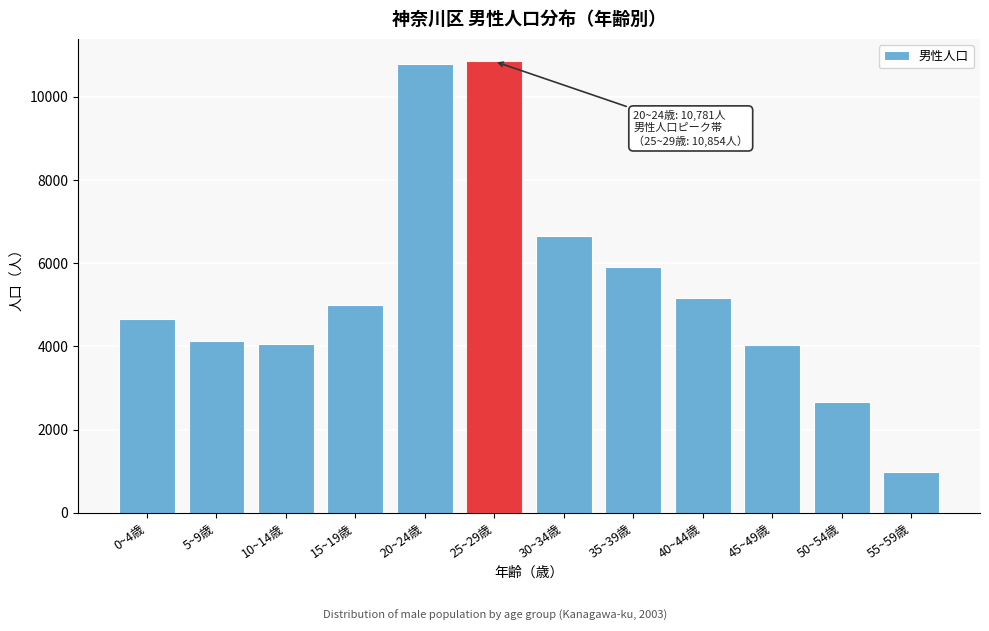

What is the sum of the values at 15~19歳 and 5~9歳?

9129